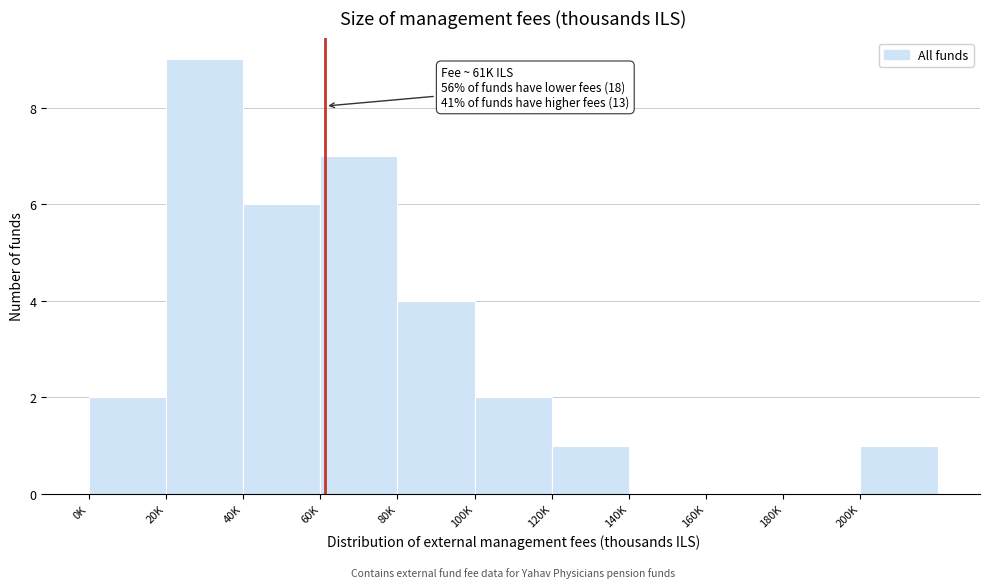

Reading left to right, extract all data points from this chart.

0K=2	20K=9	40K=6	60K=7	80K=4	100K=2	120K=1	140K=0	160K=0	180K=0	200K=1